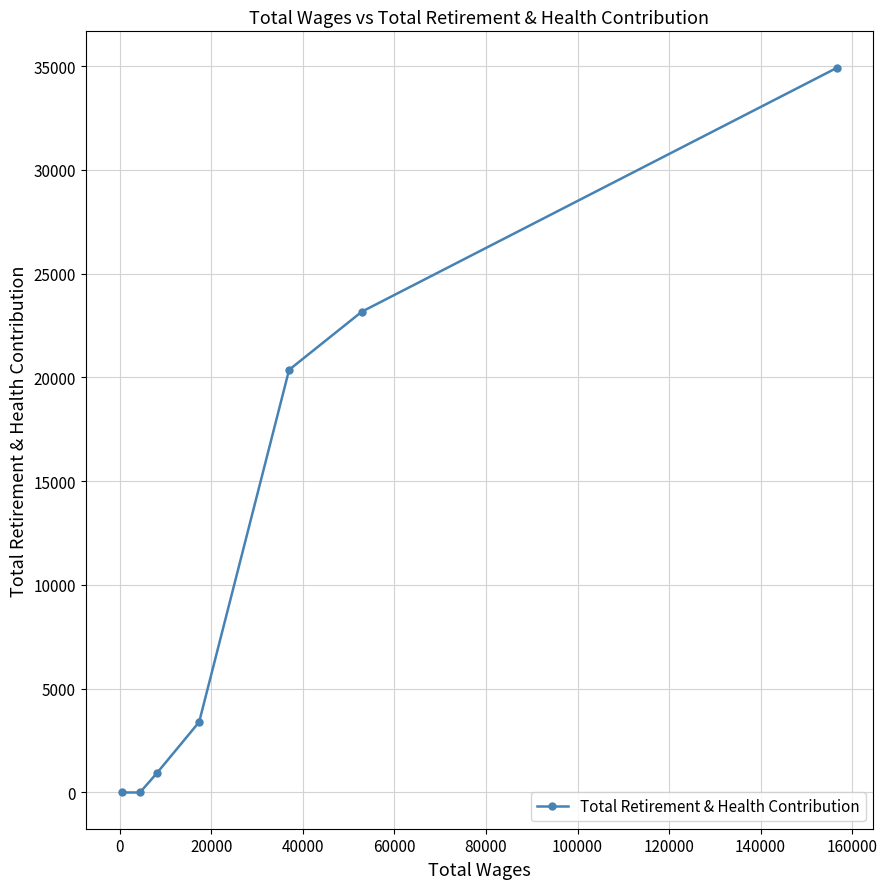

What is the maximum value shown in the chart?

34924